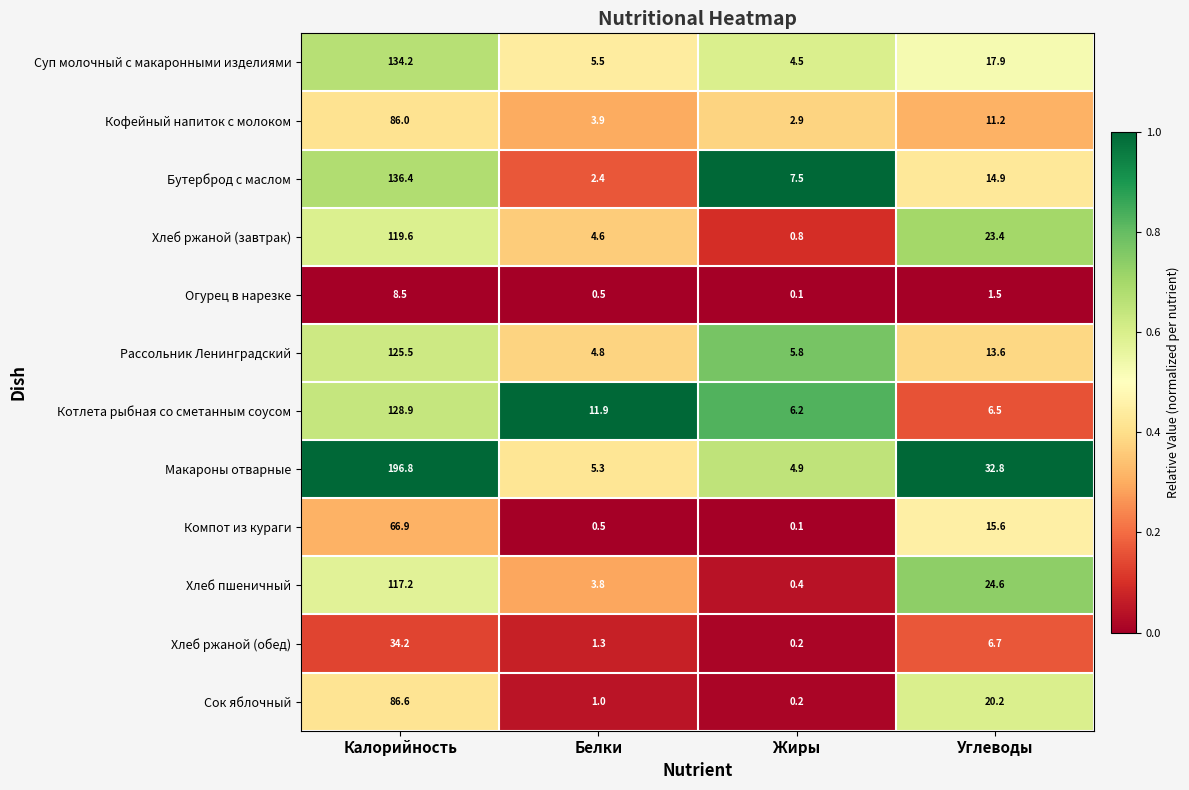

The value of Кофейный напиток с молоком at Жиры is 1.5. True or false?

False